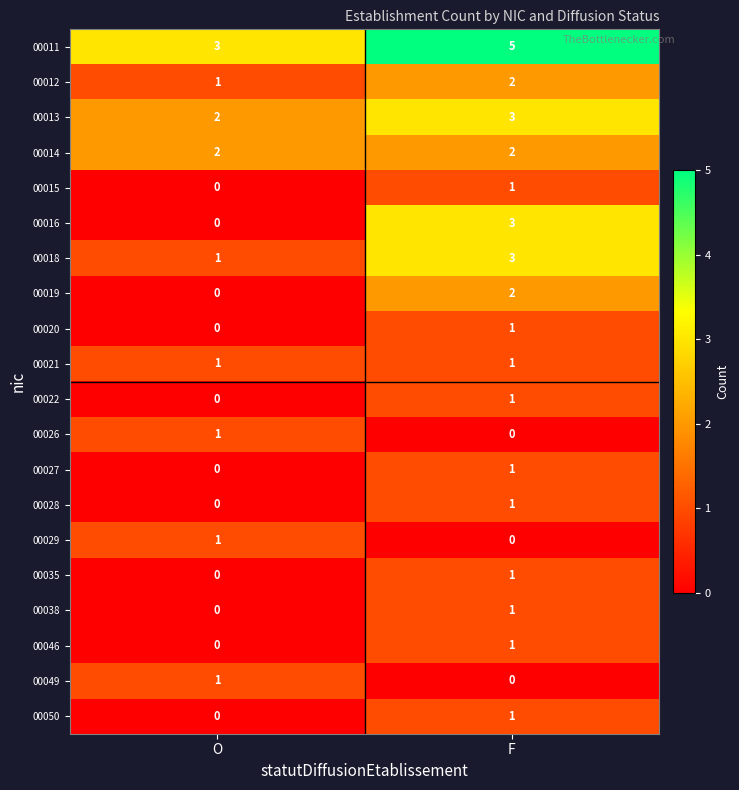

What is the spread (max minus min) of values at F?

5